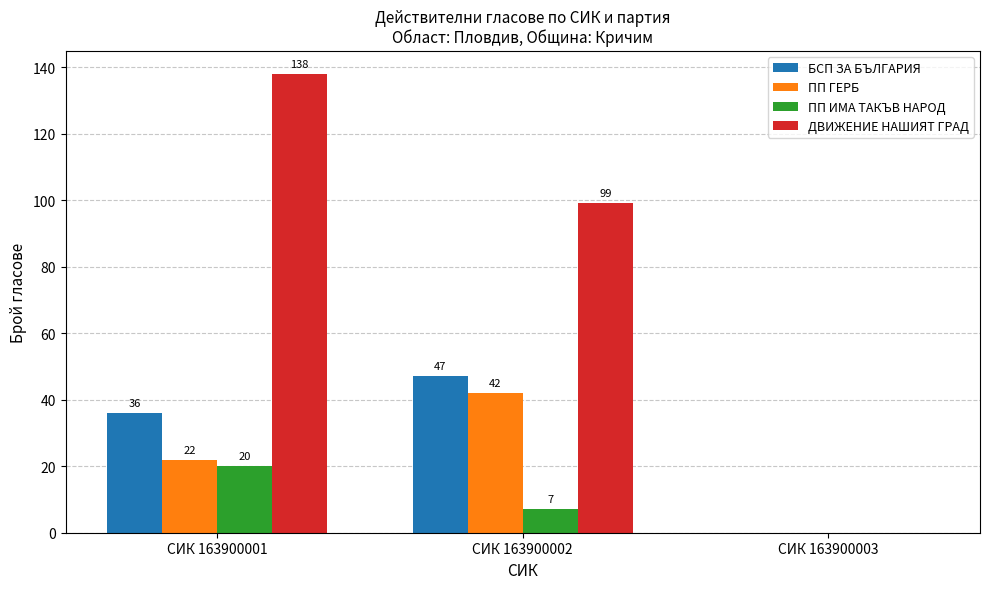

At which category is the sum across all series the highest?

СИК 163900001